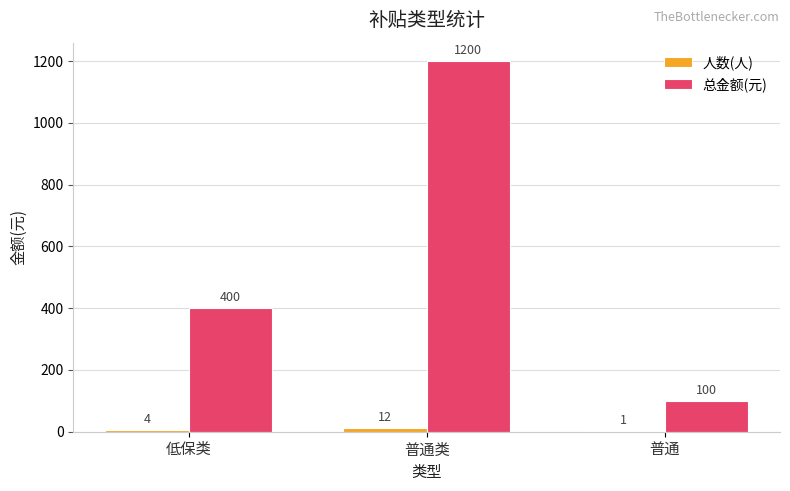

Read the 总金额(元) value at 普通类, to the nearest 50.

1200